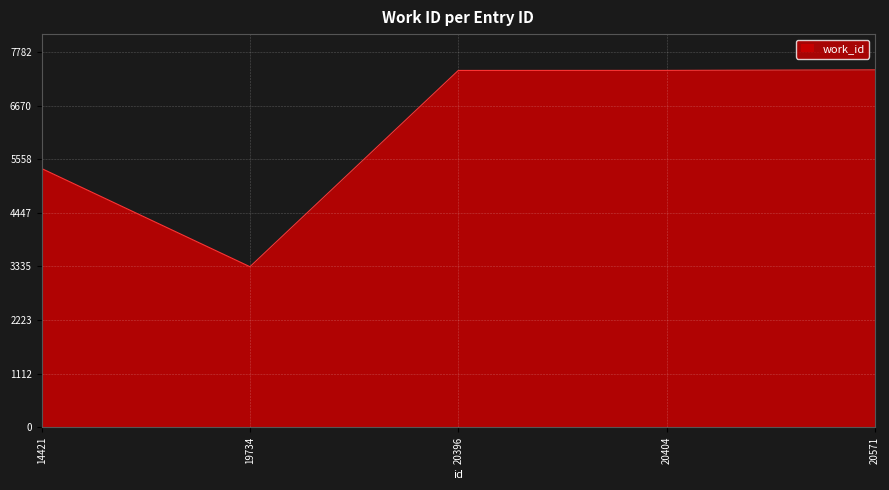

What is the change in value from 19734 to 20404?

+4070